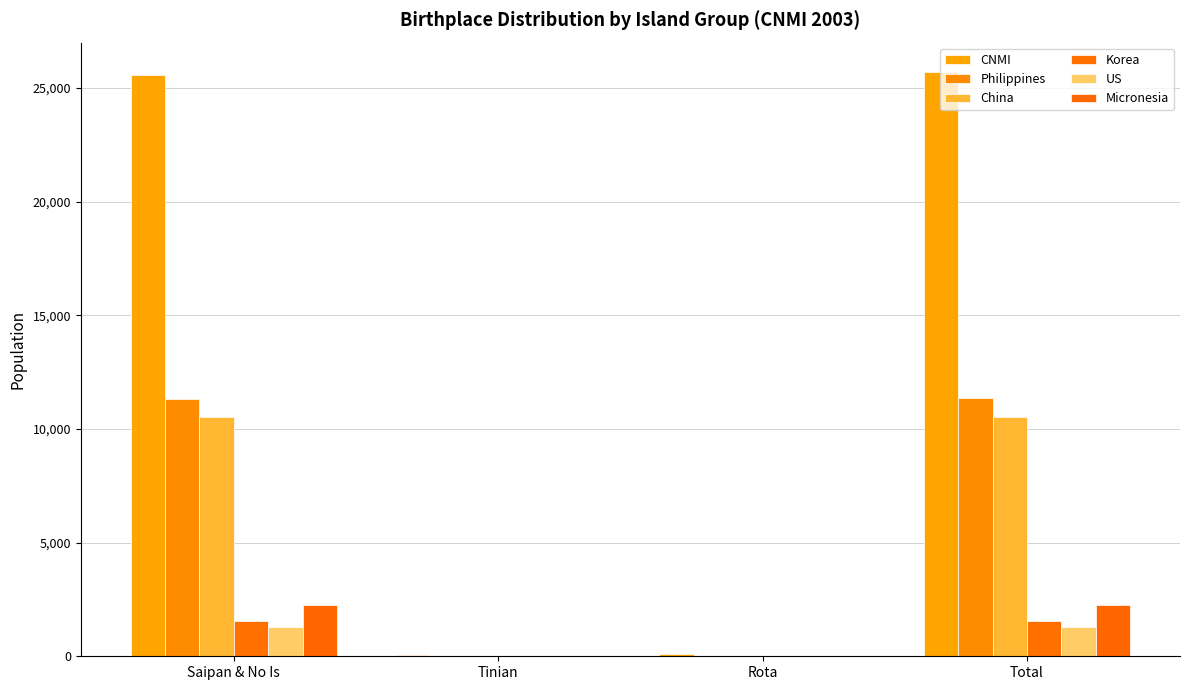

What is the label of the 4th bar from the right?

Saipan & No Is